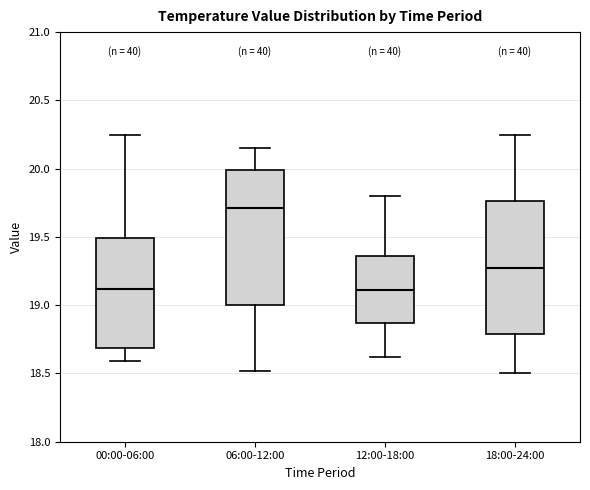

Reading left to right, transcribe this box plot: for each box, give where its median line is, the range the box spans, and where its two whiskers end, as read against the y-axis. The values are not printed on the chart, so give them approximately, as read against the axis.

00:00-06:00: median 19.10, box 18.70 to 19.50, whiskers 18.60 to 20.25
06:00-12:00: median 19.70, box 19.00 to 20.00, whiskers 18.50 to 20.15
12:00-18:00: median 19.10, box 18.85 to 19.35, whiskers 18.60 to 19.80
18:00-24:00: median 19.30, box 18.80 to 19.75, whiskers 18.50 to 20.25